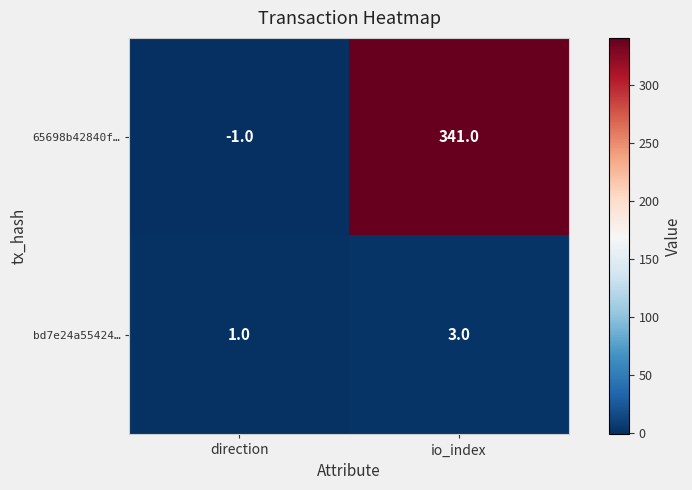

The value of bd7e24a55424… at direction is 1. True or false?

True